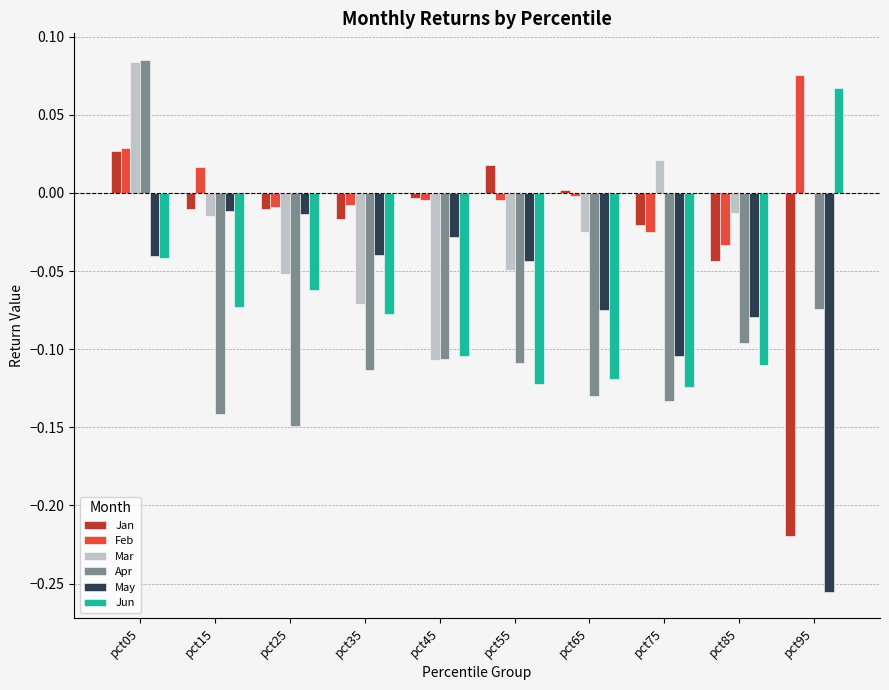

Is the value of Jun at pct05 greater than the value of Mar at pct95?

No